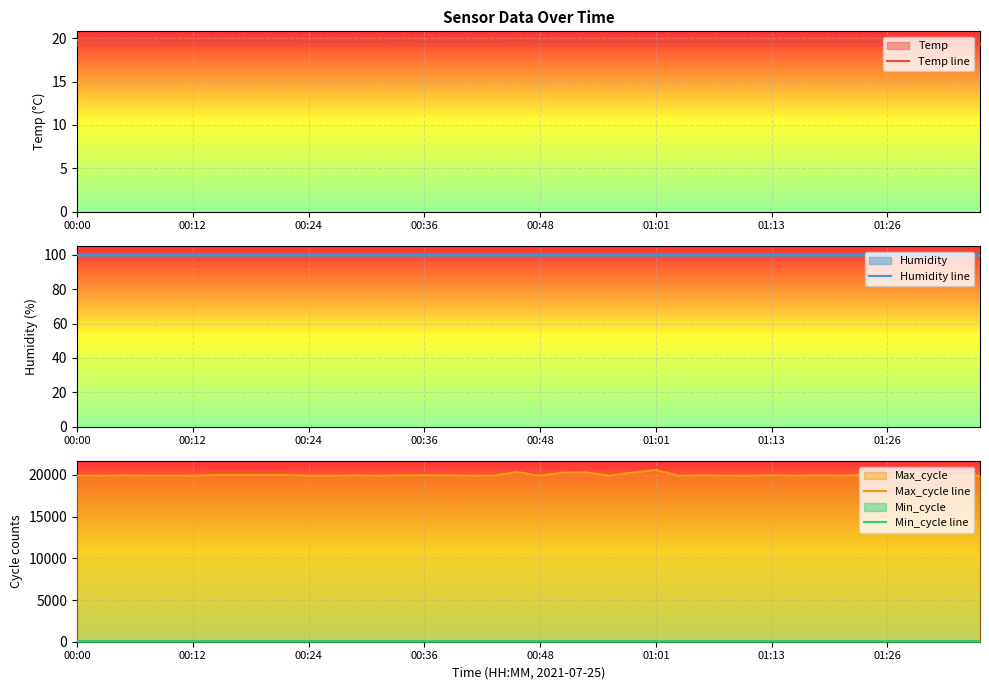

What is the maximum value for Max_cycle line?

20593